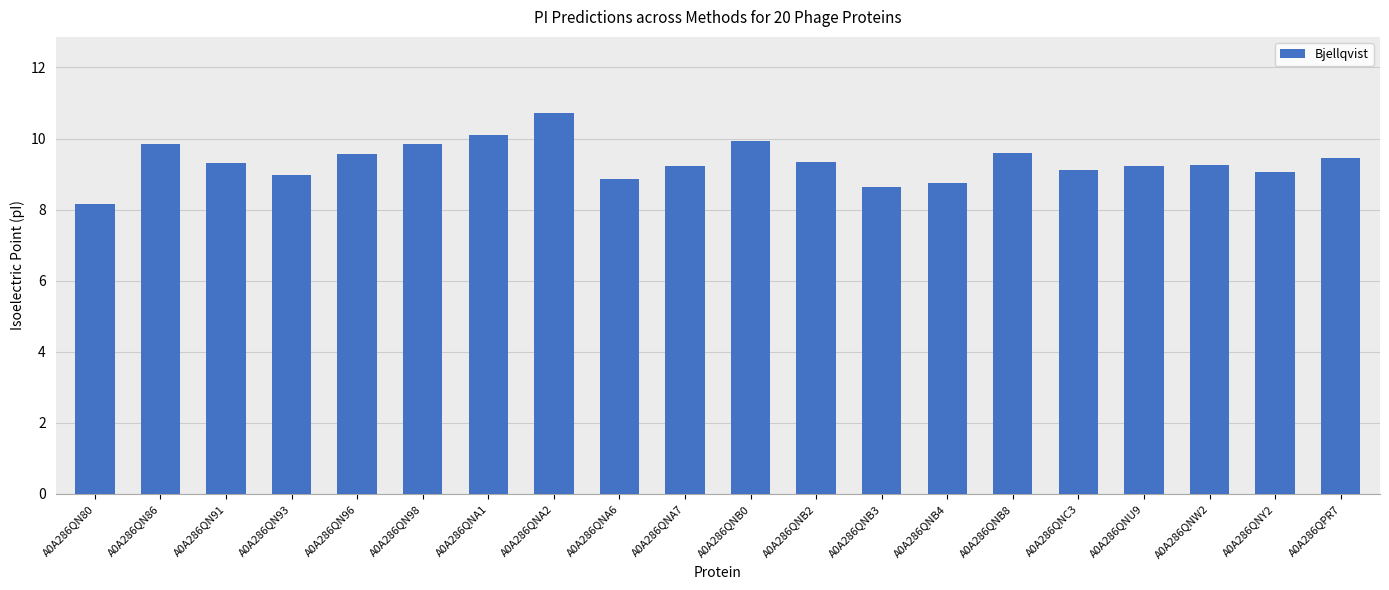

What is the change in value from A0A286QN91 to A0A286QNB4?

-0.6